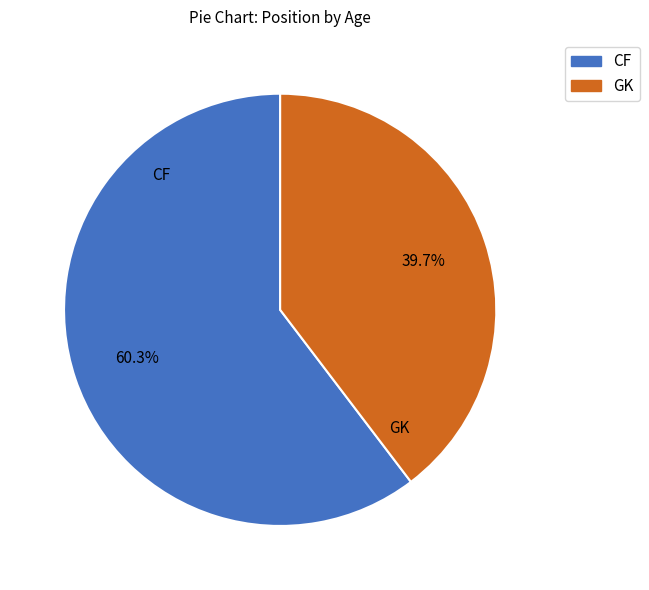

Do GK and CF together represent more than half of the pie?

Yes